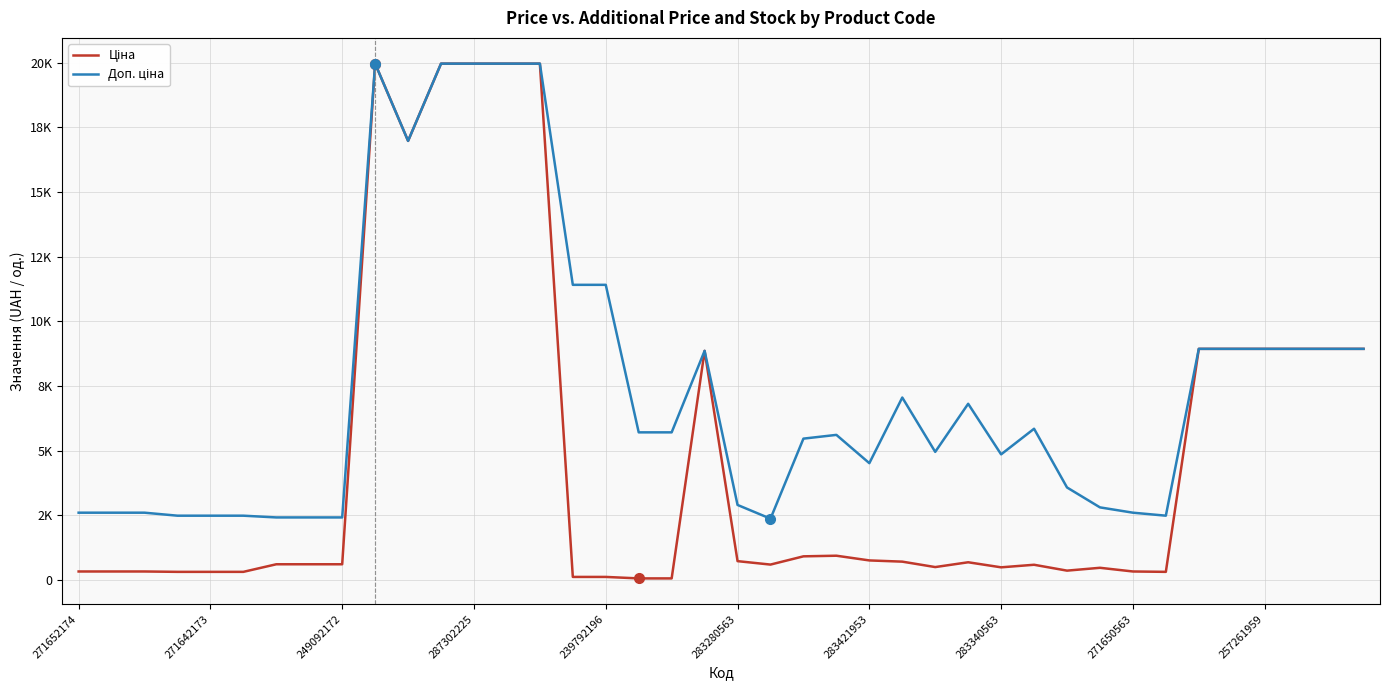

Does the chart display data point markers on the line(s)?

No